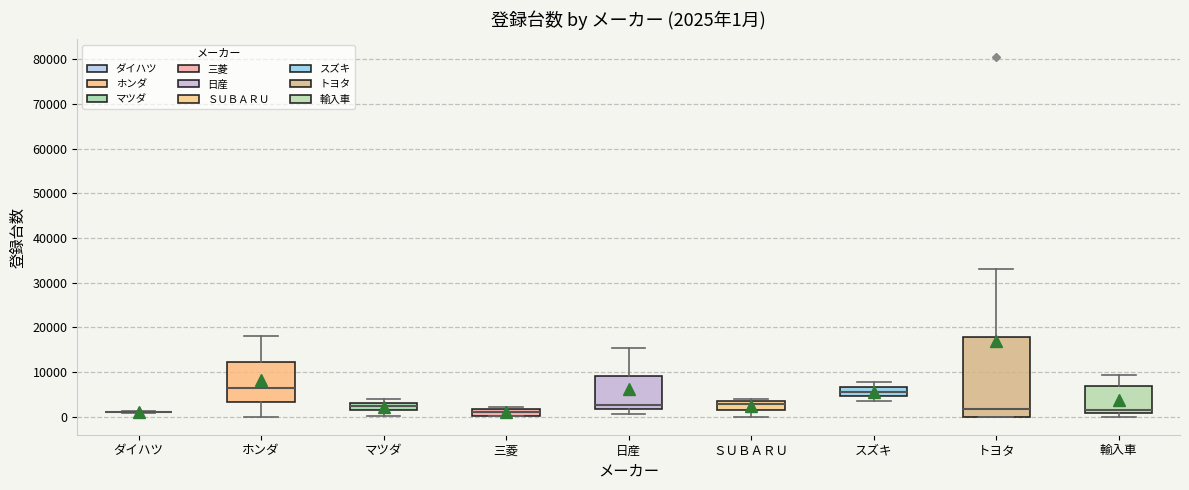

Comparing the boxes themselves (not the whiskers), which one is the tallest?

トヨタ